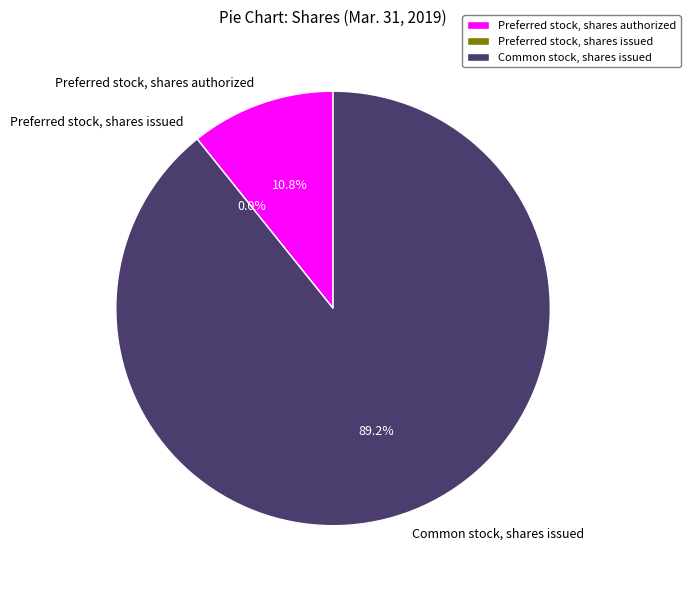

How many segments does this pie chart have?

3